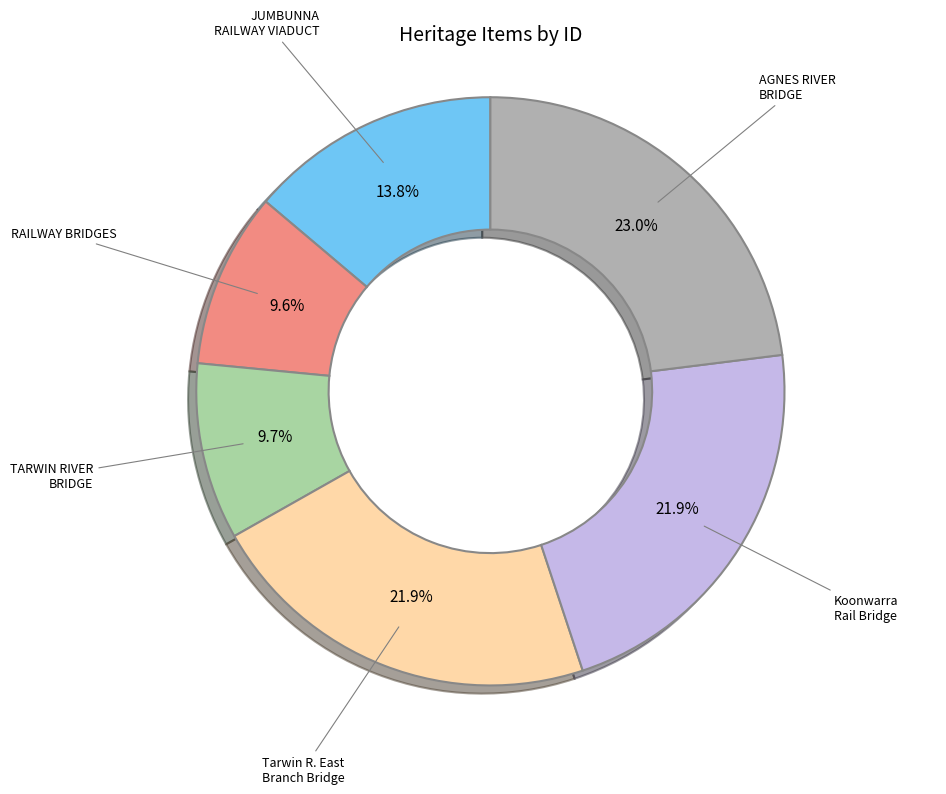

Is there a majority slice in this chart?

No